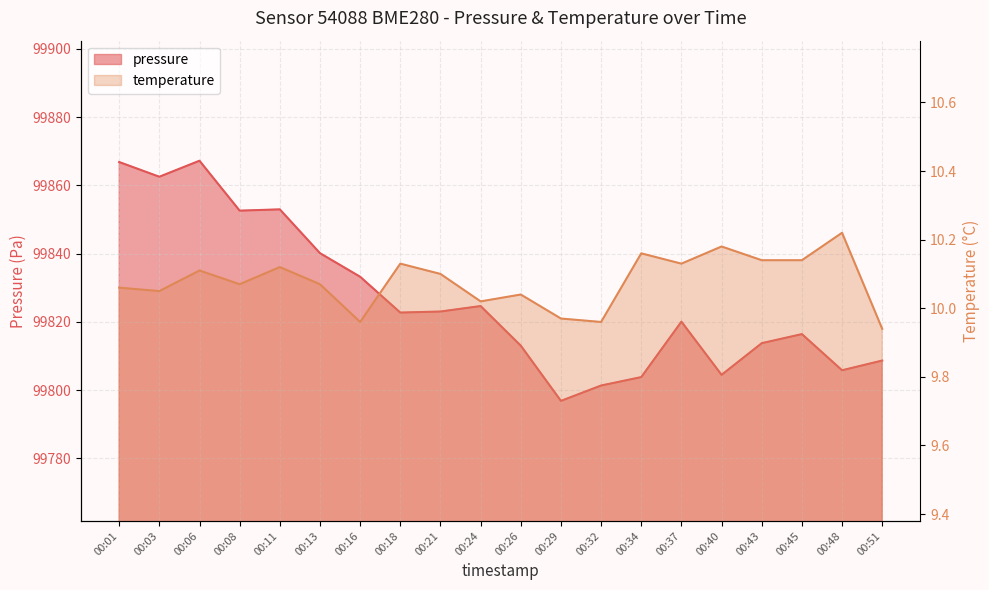

Reading left to right, list all the values displayed in this chart.

pressure: 00:01=99866.8	00:03=99862.5	00:06=99867.2	00:08=99852.6	00:11=99853.0	00:13=99840.1	00:16=99833.2	00:18=99822.7	00:21=99823.0	00:24=99824.6	00:26=99813.0	00:29=99796.8	00:32=99801.3	00:34=99803.8	00:37=99820.1	00:40=99804.5	00:43=99813.8	00:45=99816.4	00:48=99805.8	00:51=99808.7
temperature: 00:01=10.1	00:03=10.1	00:06=10.1	00:08=10.1	00:11=10.1	00:13=10.1	00:16=10.0	00:18=10.1	00:21=10.1	00:24=10.0	00:26=10.0	00:29=10.0	00:32=10.0	00:34=10.2	00:37=10.1	00:40=10.2	00:43=10.1	00:45=10.1	00:48=10.2	00:51=9.9